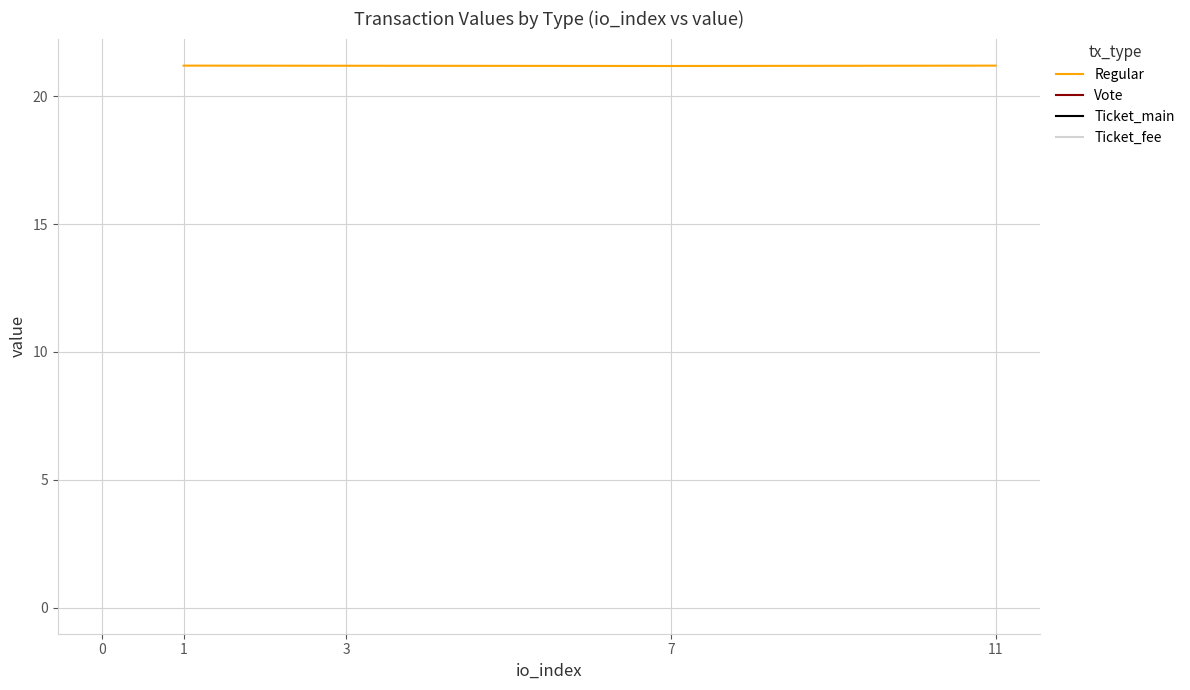

True or false: Regular has a value of 35.4 at 7.

False